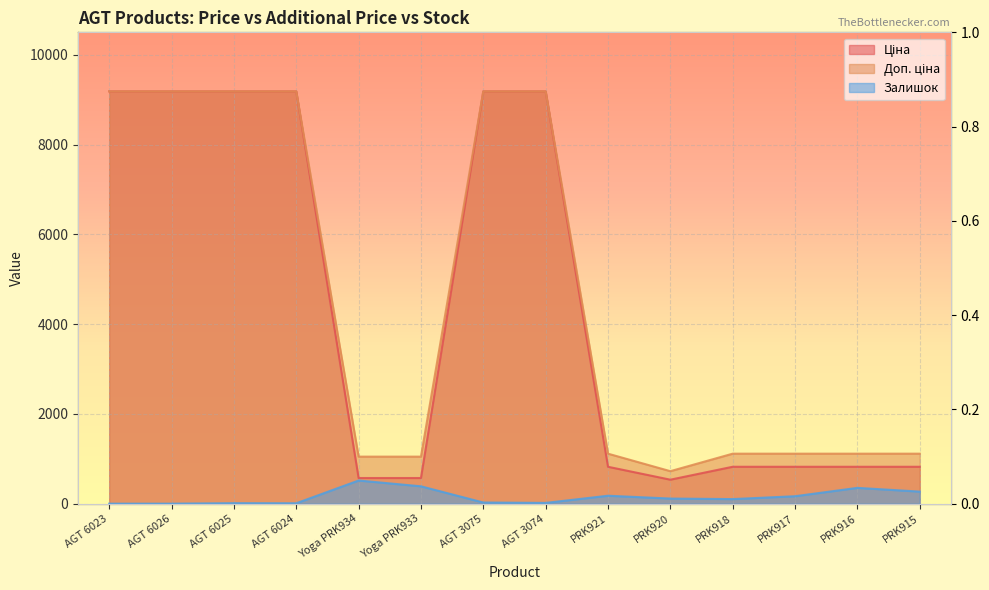

The Ціна series shows 15245.6 at AGT 6026. True or false?

False